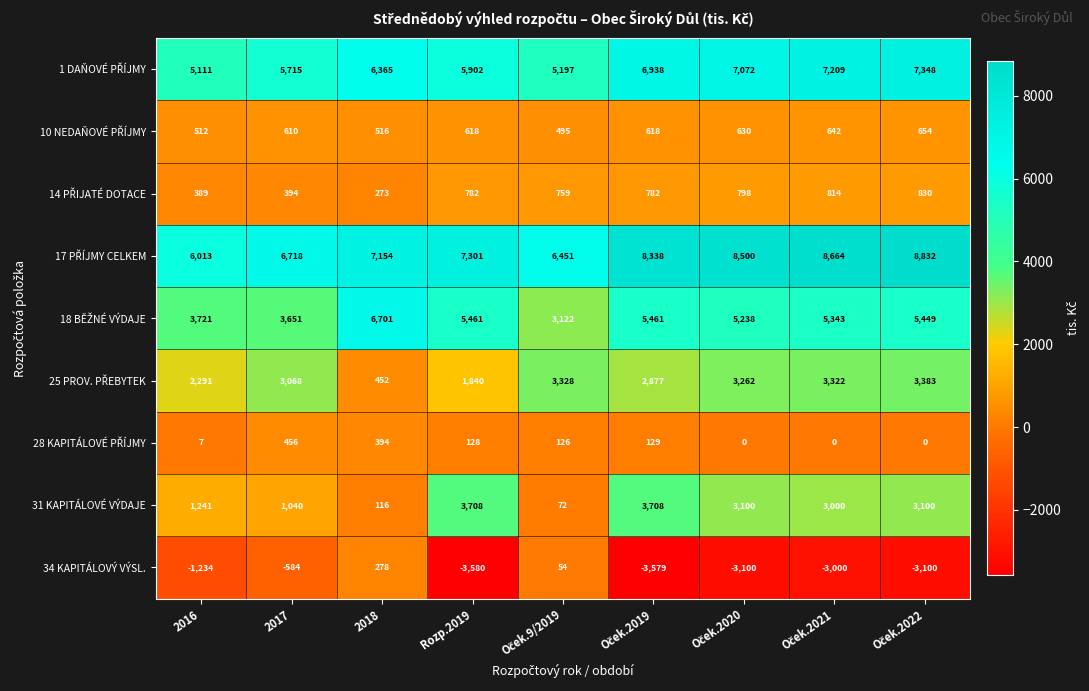

What is the maximum value shown in the chart?

8832